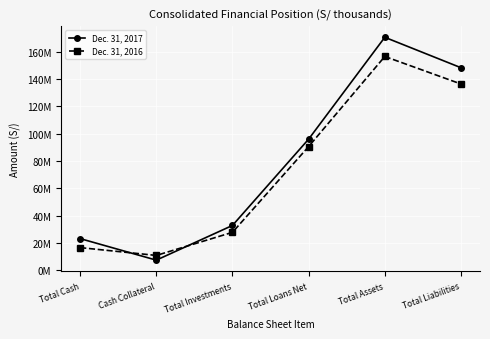

Which series has the largest total across all categories?

Dec. 31, 2017